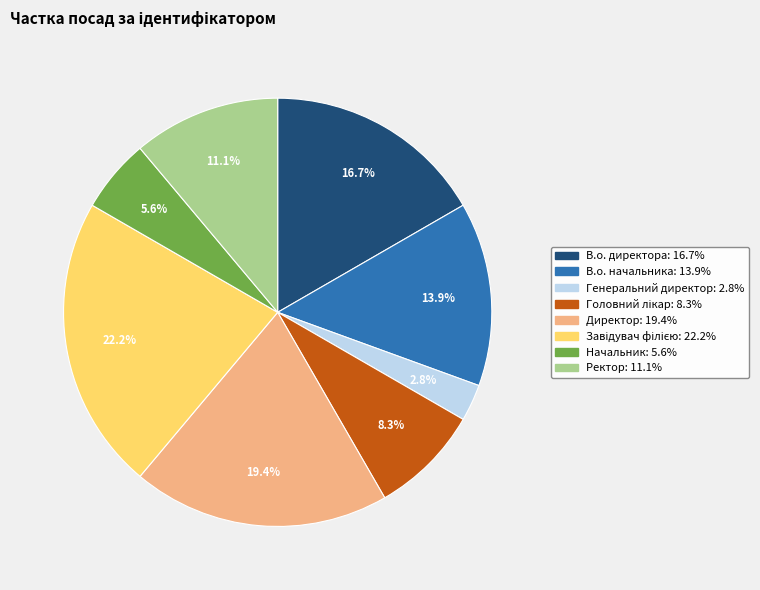

Which category has the smallest portion of the pie?

Генеральний директор